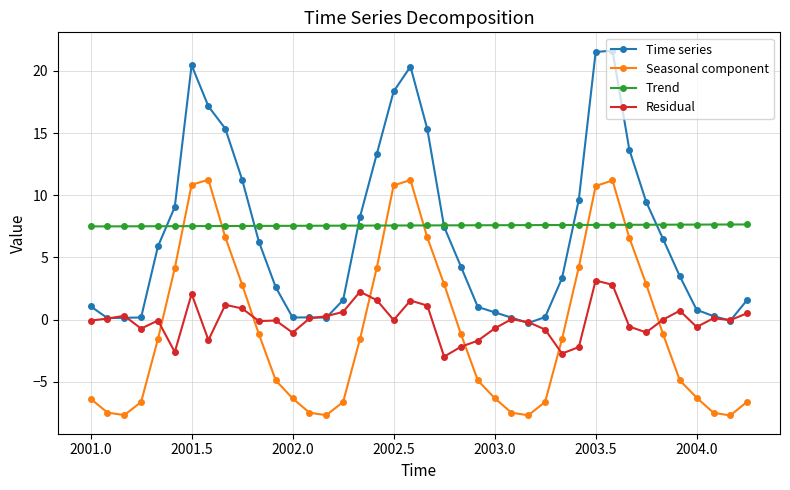

List the series in order of their peak value, highest first.

Time series, Seasonal component, Trend, Residual